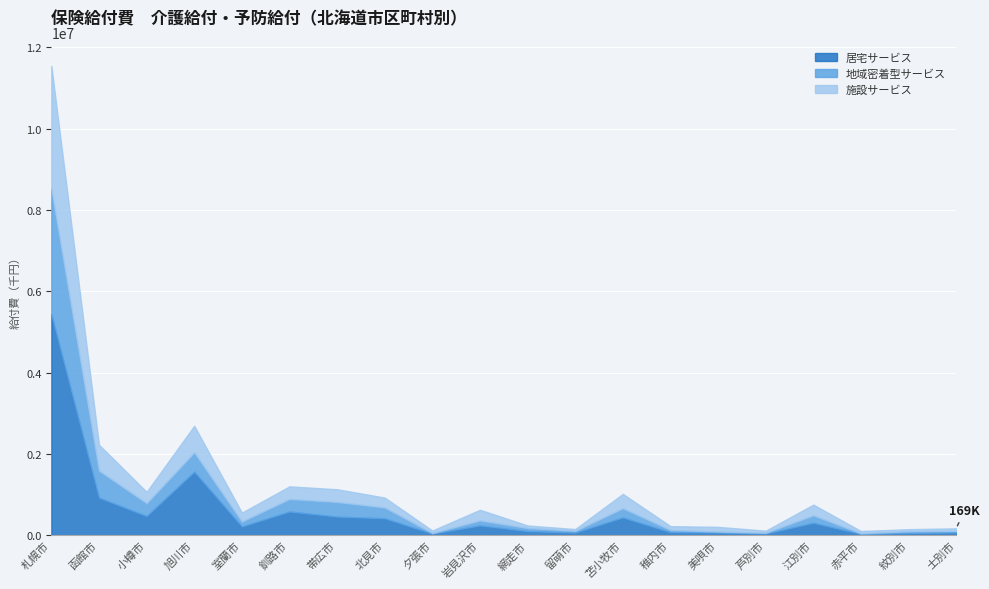

What is the smallest value displayed?

15645.0